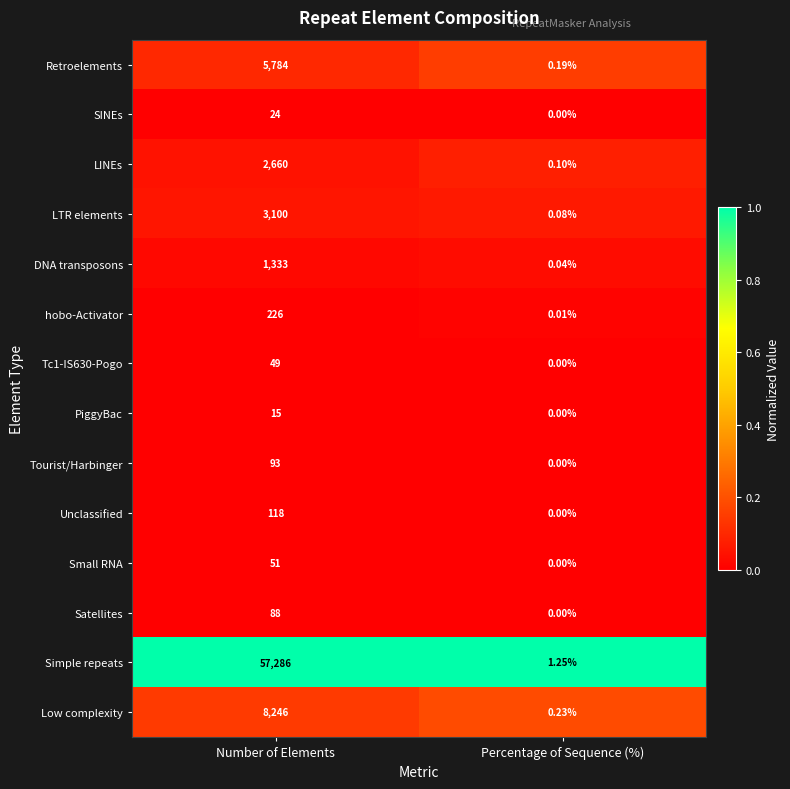

What is the greatest value displayed?

57286.0